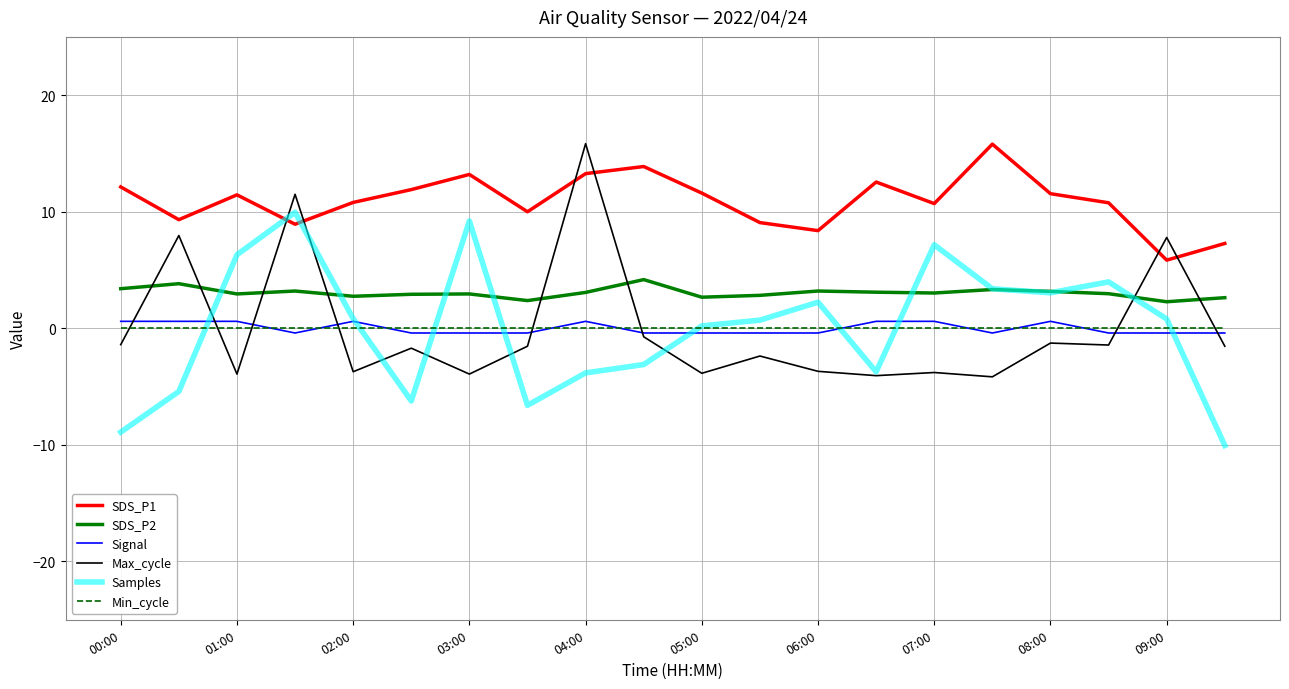

Which series has the largest total across all categories?

SDS_P1